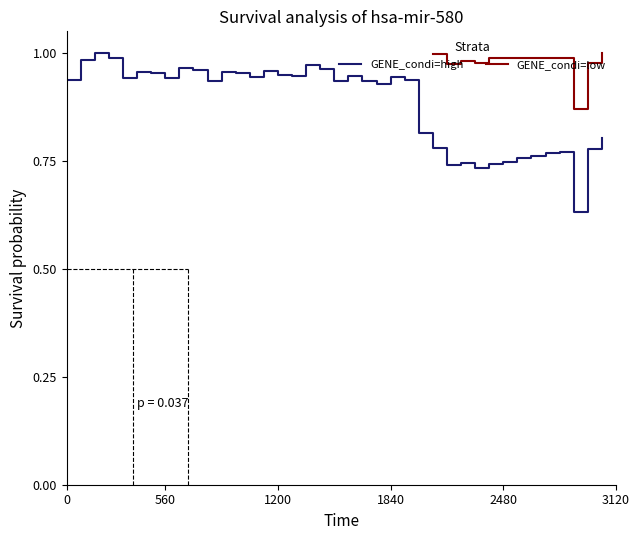

Does the chart have visible grid lines?

No